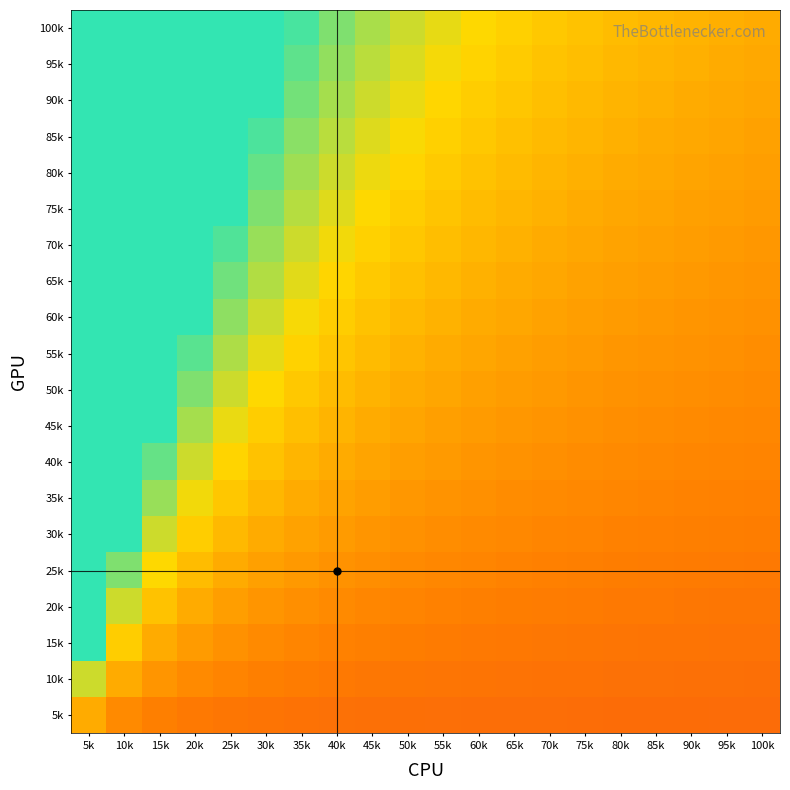

Which series has the largest range (max minus min)?

15k